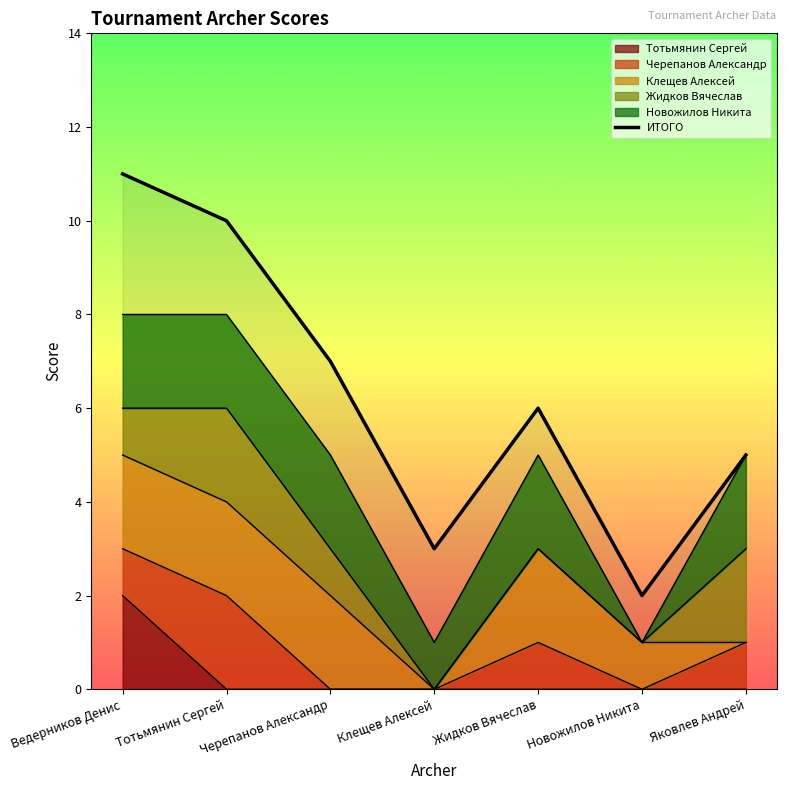

The value at Тотьмянин Сергей is 16. True or false?

False